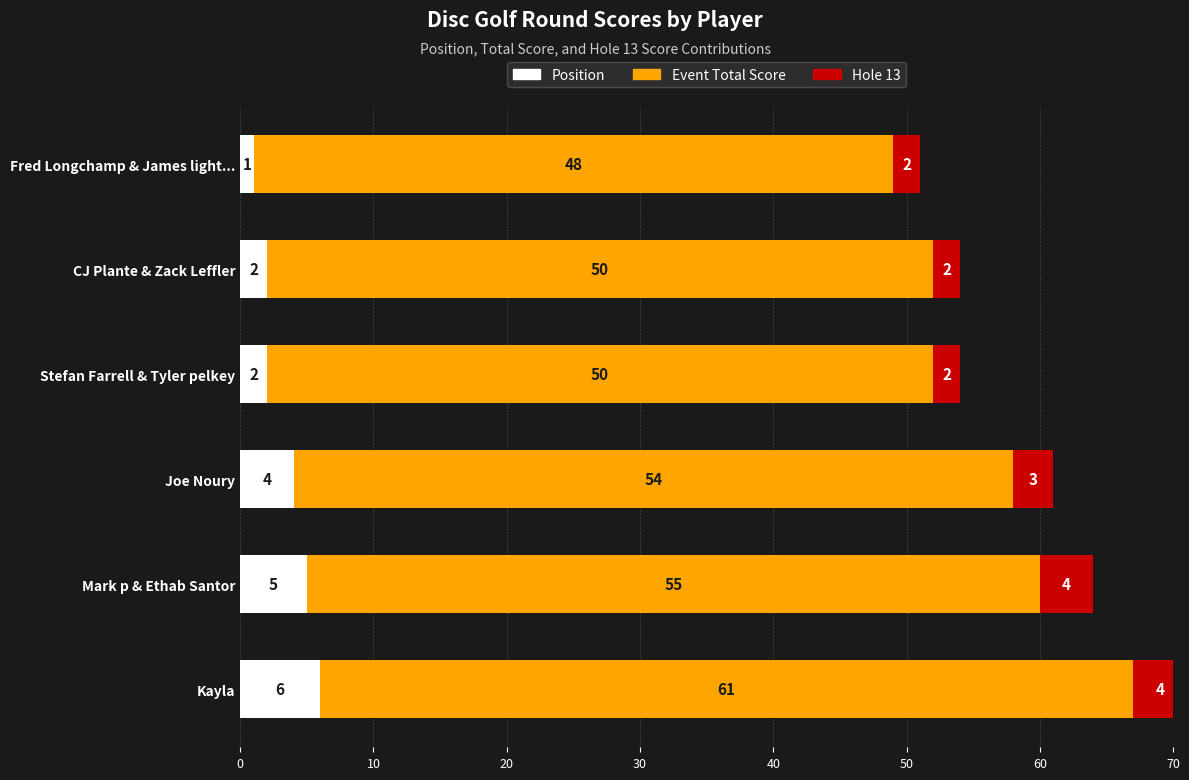

Which series has the largest total across all categories?

Event Total Score